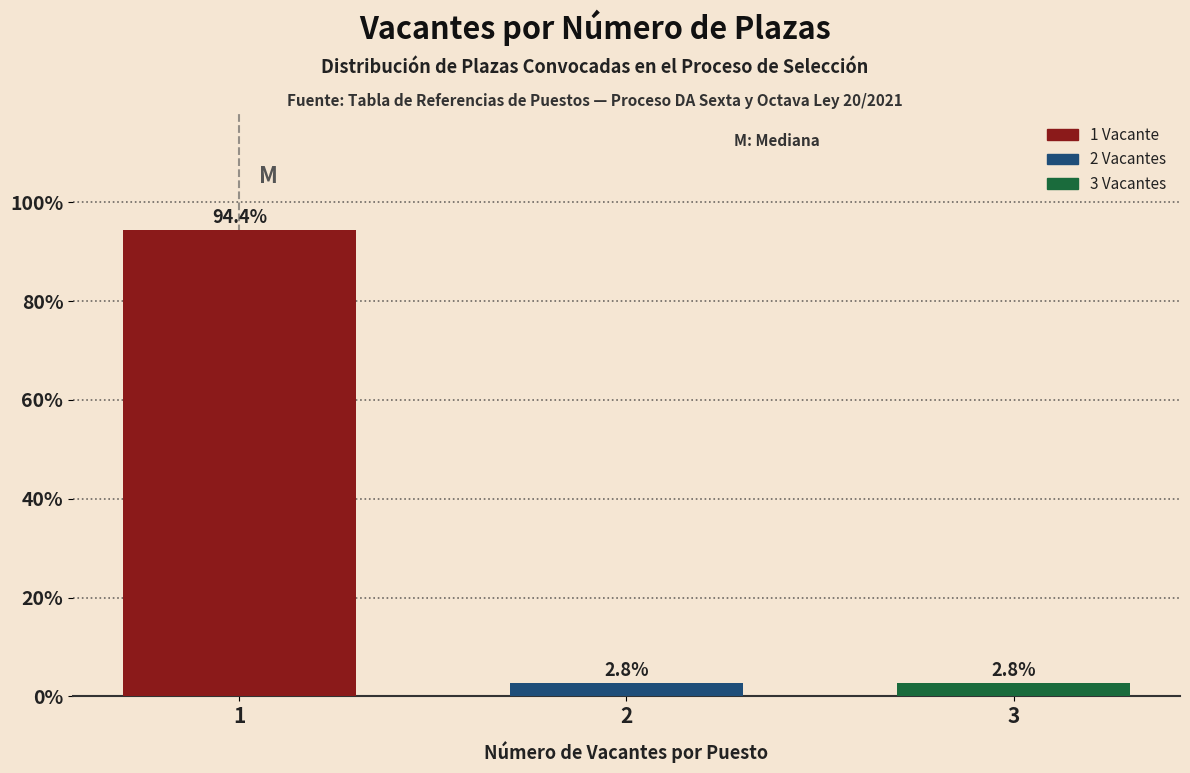

Reading left to right, extract all data points from this chart.

94.4	2.8	2.8